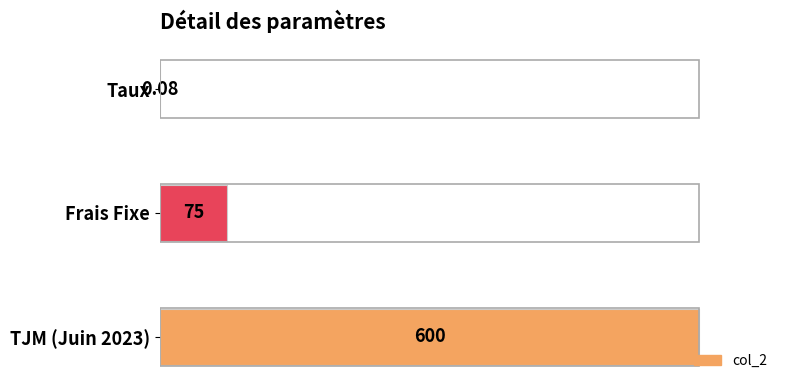

Are the bars horizontal?

Yes